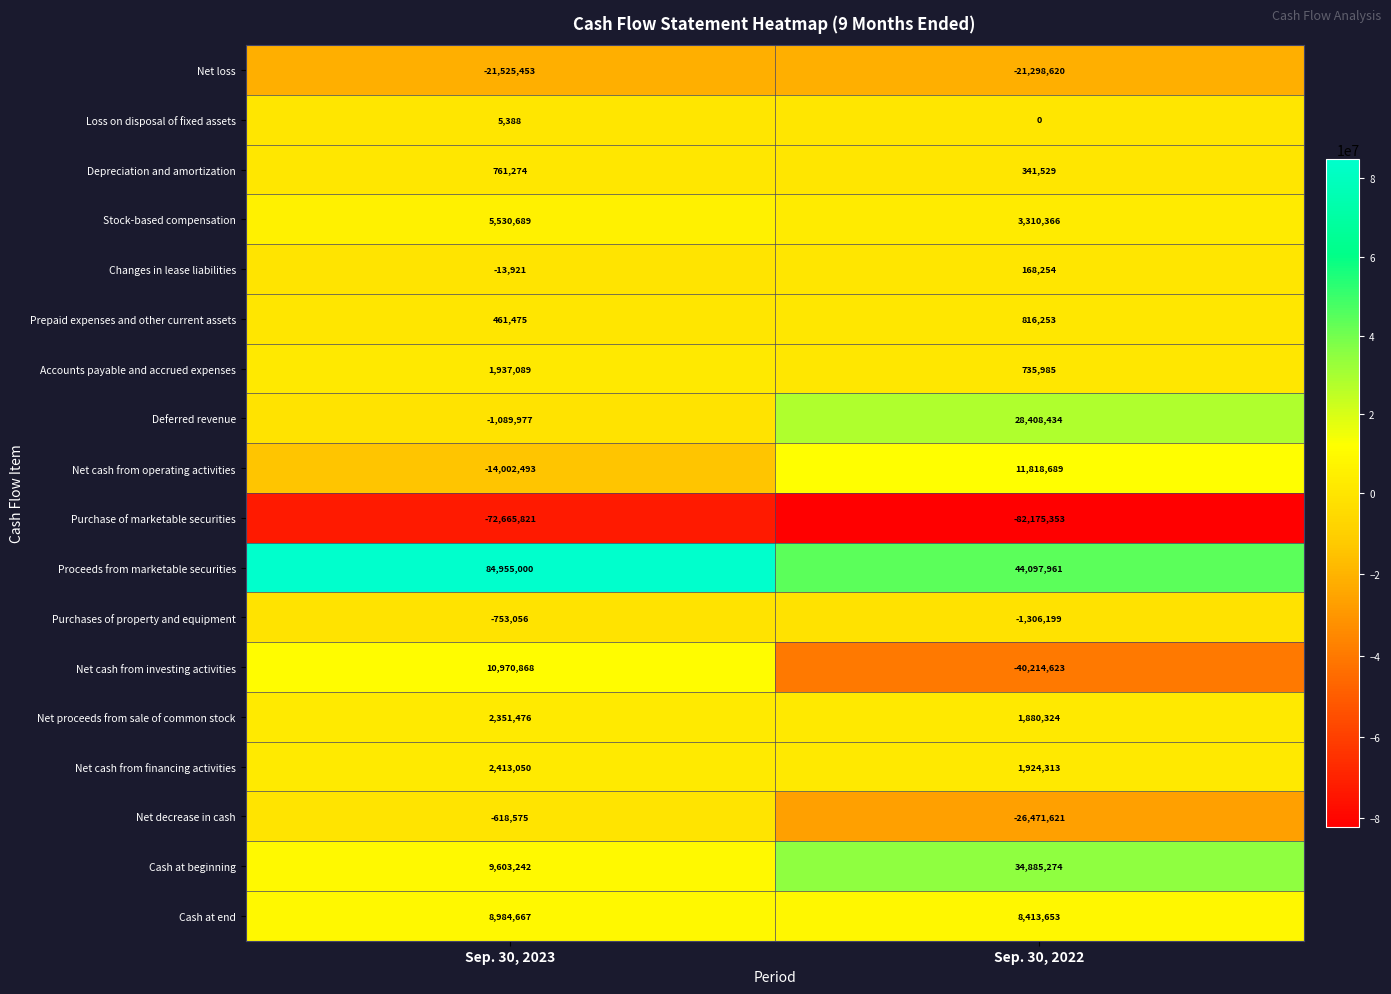

How many series are shown in this chart?

18